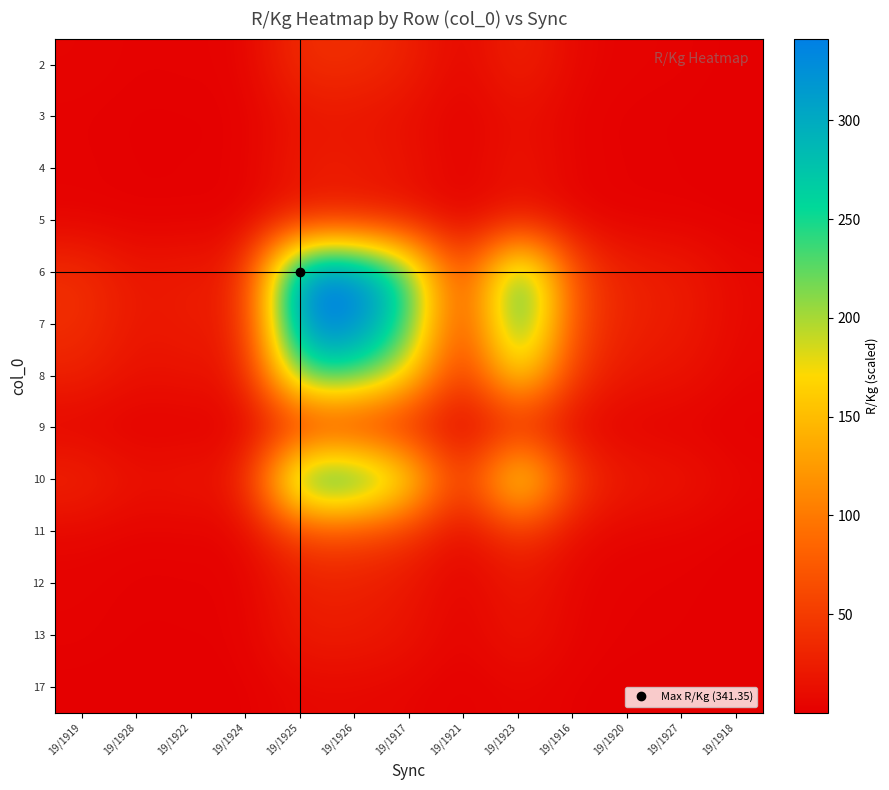

Reading right to left, what are all the values shown in this chart?

2: 19/1918=0.8	19/1927=2.7	19/1920=3.1	19/1916=6.7	19/1923=31.9	19/1921=3.8	19/1917=27.9	19/1926=39.2	19/1925=39.2	19/1924=2.7	19/1922=2.7	19/1928=2.1	19/1919=4.5
3: 19/1918=0.4	19/1927=1.2	19/1920=1.4	19/1916=3.1	19/1923=14.6	19/1921=1.7	19/1917=12.8	19/1926=18.0	19/1925=18.0	19/1924=1.3	19/1922=1.3	19/1928=1.0	19/1919=2.1
4: 19/1918=0.5	19/1927=1.7	19/1920=1.9	19/1916=4.1	19/1923=19.4	19/1921=2.3	19/1917=17.0	19/1926=23.9	19/1925=23.9	19/1924=1.7	19/1922=1.7	19/1928=1.3	19/1919=2.7
5: 19/1918=0.5	19/1927=1.6	19/1920=1.9	19/1916=4.0	19/1923=19.3	19/1921=2.3	19/1917=16.9	19/1926=23.7	19/1925=23.7	19/1924=1.6	19/1922=1.7	19/1928=1.3	19/1919=2.7
6: 19/1918=7.1	19/1927=23.6	19/1920=26.8	19/1916=58.1	19/1923=277.1	19/1921=33.1	19/1917=242.5	19/1926=341.4	19/1925=341.4	19/1924=23.7	19/1922=23.9	19/1928=18.0	19/1919=39.2
7: 19/1918=7.1	19/1927=23.6	19/1920=26.8	19/1916=58.1	19/1923=277.1	19/1921=33.1	19/1917=242.5	19/1926=341.4	19/1925=341.4	19/1924=23.7	19/1922=23.9	19/1928=18.0	19/1919=39.2
8: 19/1918=5.1	19/1927=16.7	19/1920=19.1	19/1916=41.3	19/1923=196.8	19/1921=23.5	19/1917=172.2	19/1926=242.5	19/1925=242.5	19/1924=16.9	19/1922=17.0	19/1928=12.8	19/1919=27.9
9: 19/1918=0.7	19/1927=2.3	19/1920=2.6	19/1916=5.6	19/1923=26.8	19/1921=3.2	19/1917=23.5	19/1926=33.1	19/1925=33.1	19/1924=2.3	19/1922=2.3	19/1928=1.7	19/1919=3.8
10: 19/1918=5.8	19/1927=19.1	19/1920=21.8	19/1916=47.2	19/1923=225.0	19/1921=26.8	19/1917=196.8	19/1926=277.1	19/1925=277.1	19/1924=19.3	19/1922=19.4	19/1928=14.6	19/1919=31.9
11: 19/1918=1.2	19/1927=4.0	19/1920=4.6	19/1916=9.9	19/1923=47.2	19/1921=5.6	19/1917=41.3	19/1926=58.1	19/1925=58.1	19/1924=4.0	19/1922=4.1	19/1928=3.1	19/1919=6.7
12: 19/1918=0.6	19/1927=1.9	19/1920=2.1	19/1916=4.6	19/1923=21.8	19/1921=2.6	19/1917=19.1	19/1926=26.8	19/1925=26.8	19/1924=1.9	19/1922=1.9	19/1928=1.4	19/1919=3.1
13: 19/1918=0.5	19/1927=1.6	19/1920=1.9	19/1916=4.0	19/1923=19.1	19/1921=2.3	19/1917=16.7	19/1926=23.6	19/1925=23.6	19/1924=1.6	19/1922=1.7	19/1928=1.2	19/1919=2.7
17: 19/1918=0.1	19/1927=0.5	19/1920=0.6	19/1916=1.2	19/1923=5.8	19/1921=0.7	19/1917=5.1	19/1926=7.1	19/1925=7.1	19/1924=0.5	19/1922=0.5	19/1928=0.4	19/1919=0.8